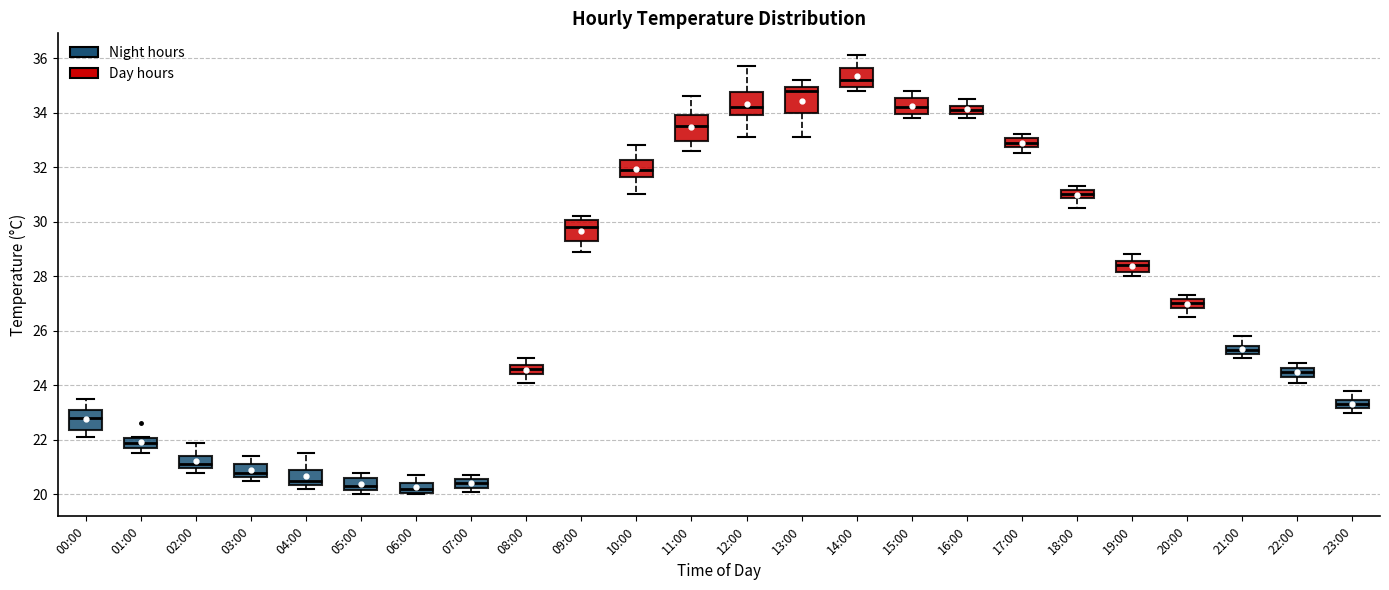

Where does the upper whisker of the box for 16:00 end on the y-axis? The values are not printed on the chart, so give them approximately, as read against the axis.

34.6